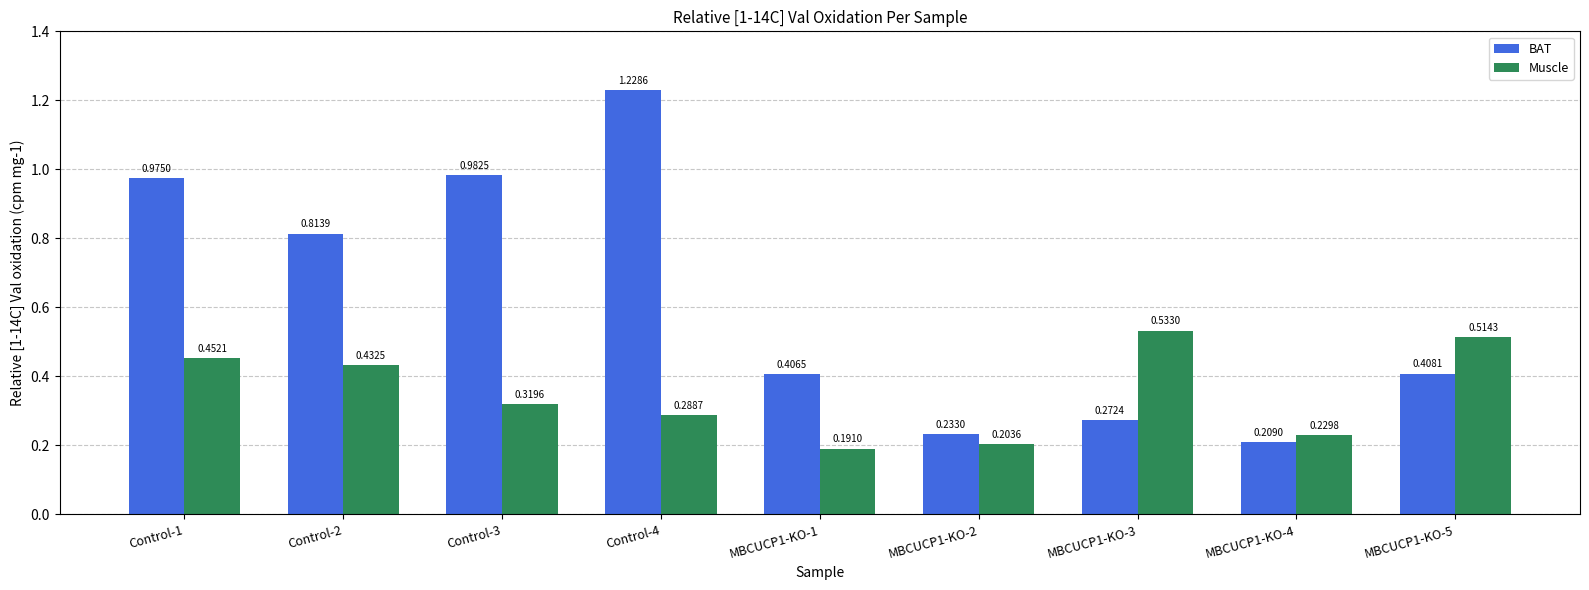

How many series are shown in this chart?

2